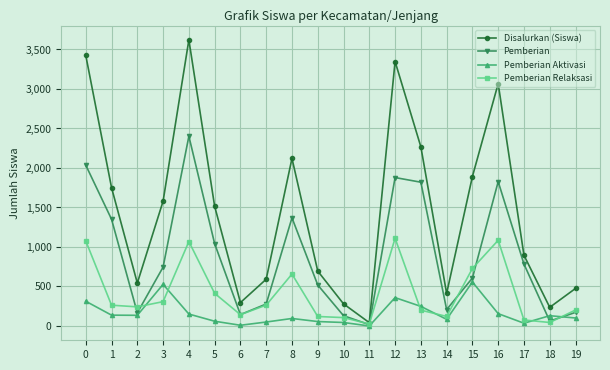

Is it true that Disalurkan (Siswa) equals 695 at 9?

True